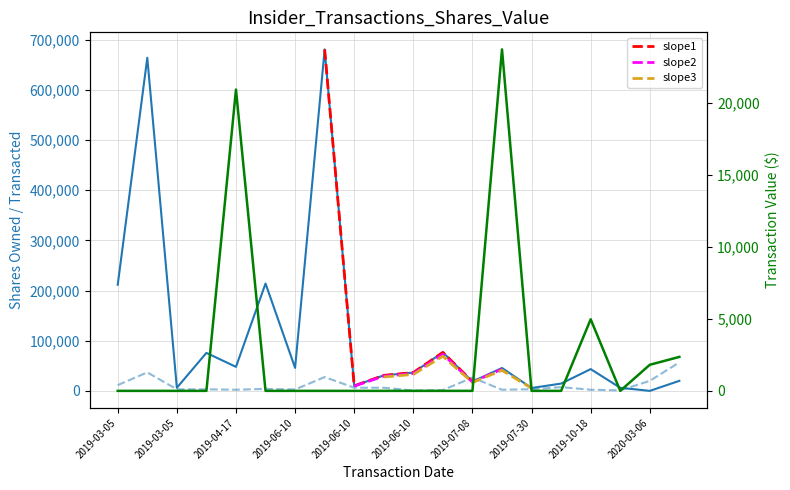

Which series has the widest spread of values?

sharesOwnedFollowingTransaction